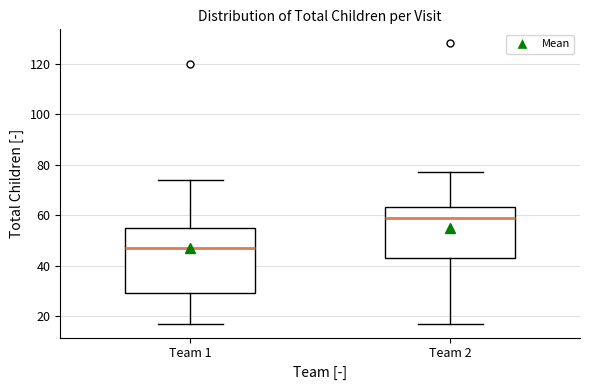

Where is the upper edge of the box for Team 2 on the y-axis? The values are not printed on the chart, so give them approximately, as read against the axis.

64